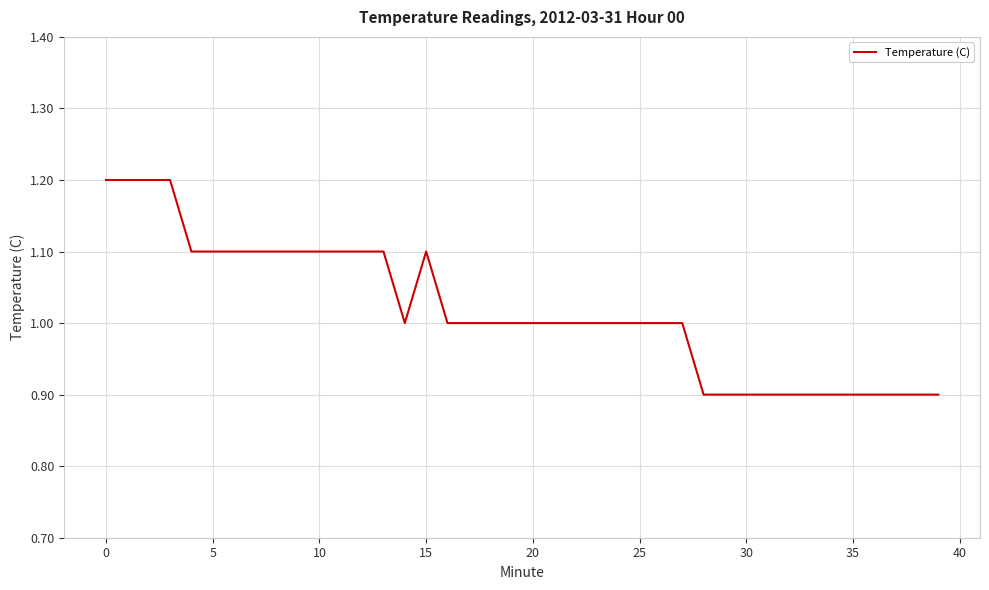

What is the difference between the maximum and minimum values?

0.3